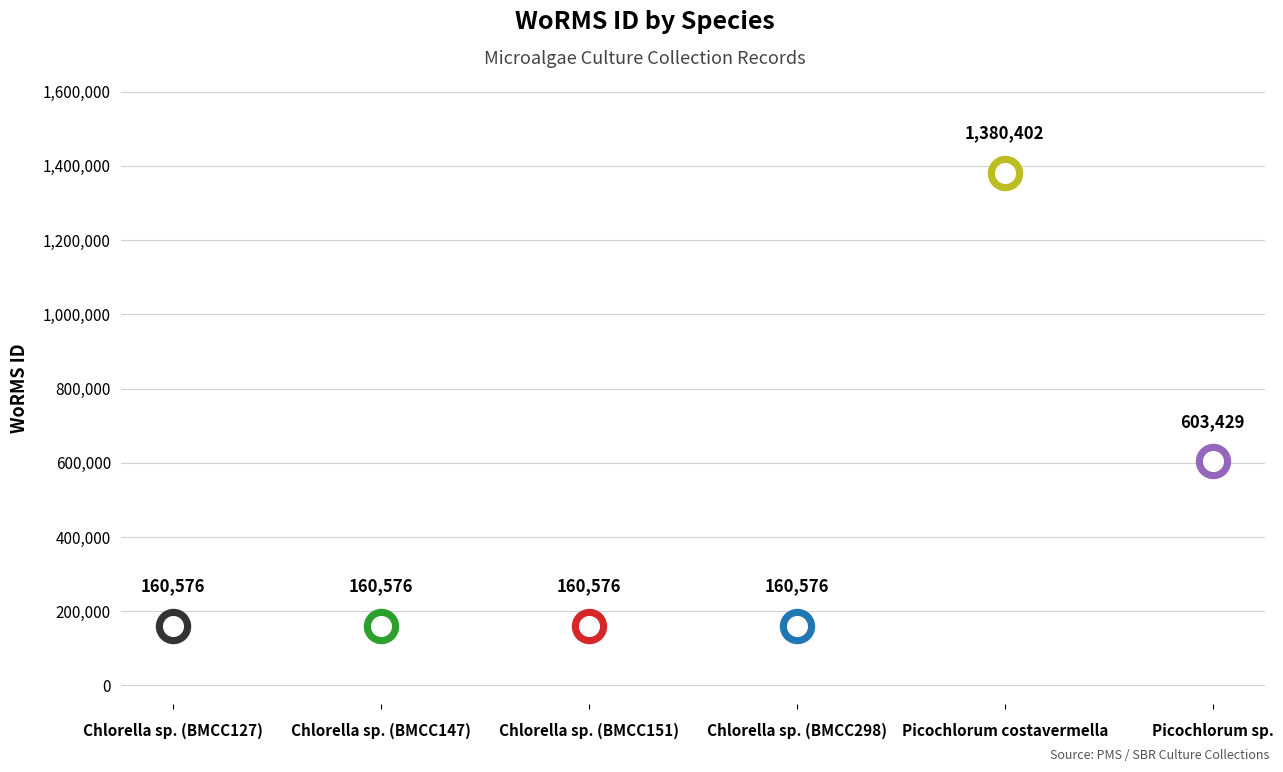

What is the change in value from Chlorella sp. (BMCC151) to Picochlorum sp.?

+442853